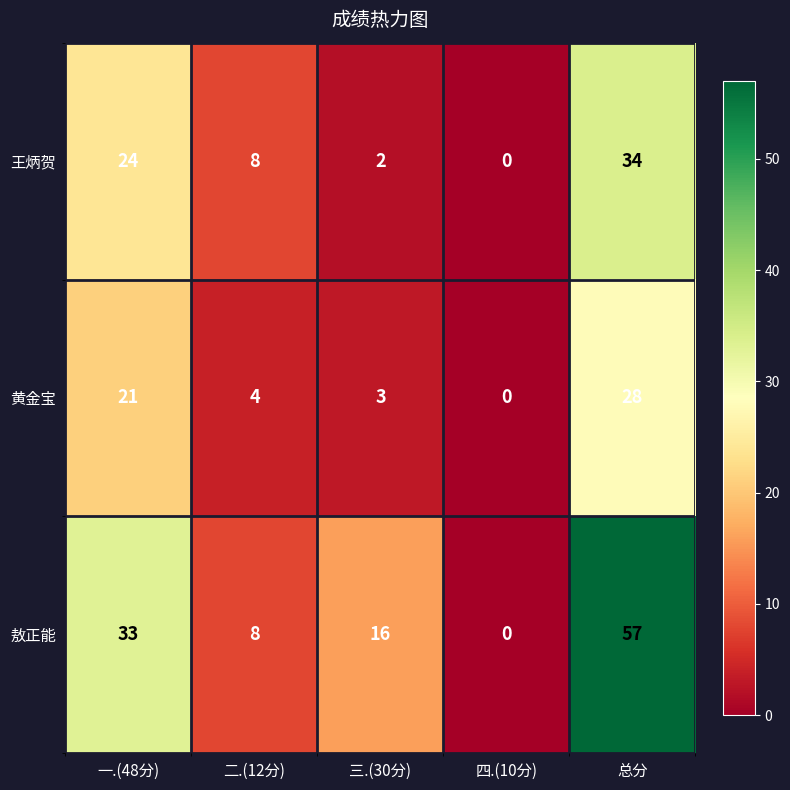

What is the difference between the 敖正能 values at 四.(10分) and 总分?

57